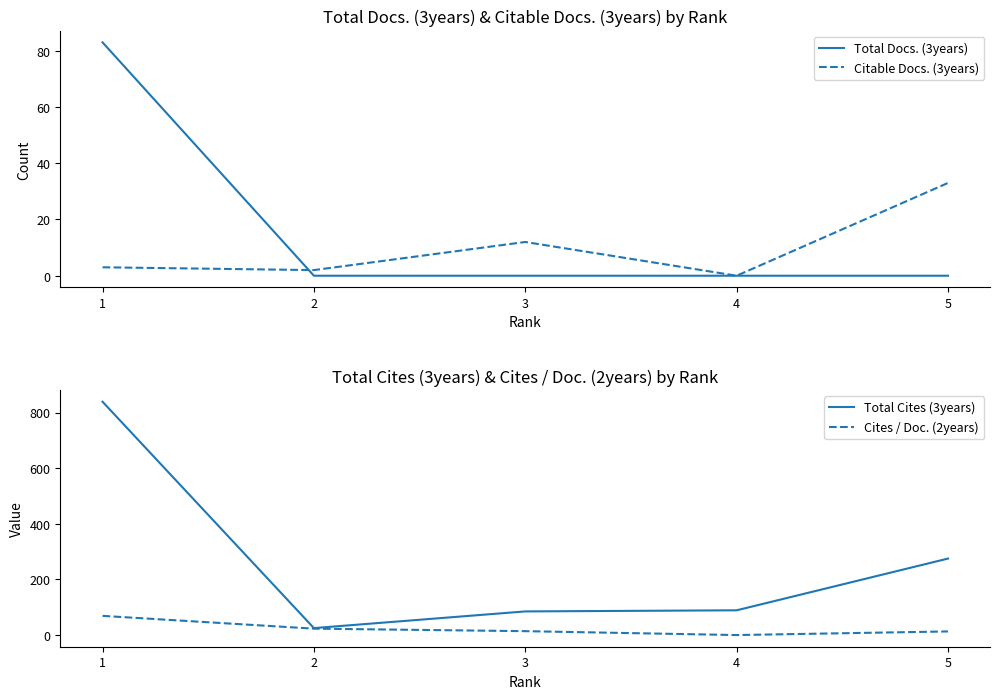

True or false: Total Docs. (3years) has a value of 31 at 3.

False